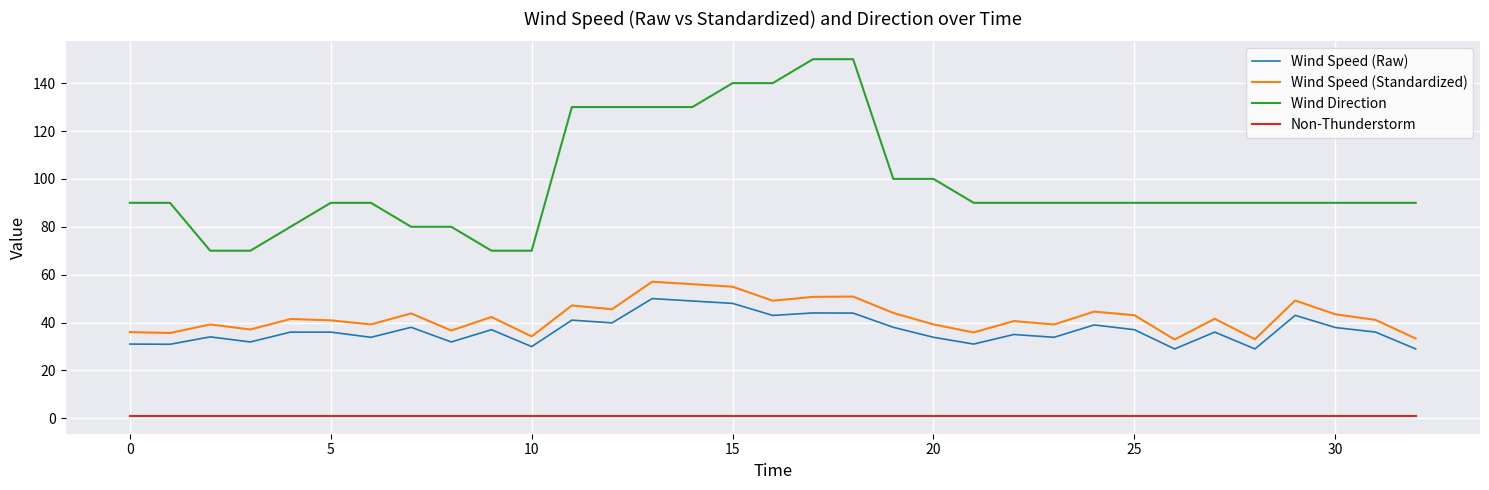

Which series has the largest range (max minus min)?

Wind Direction